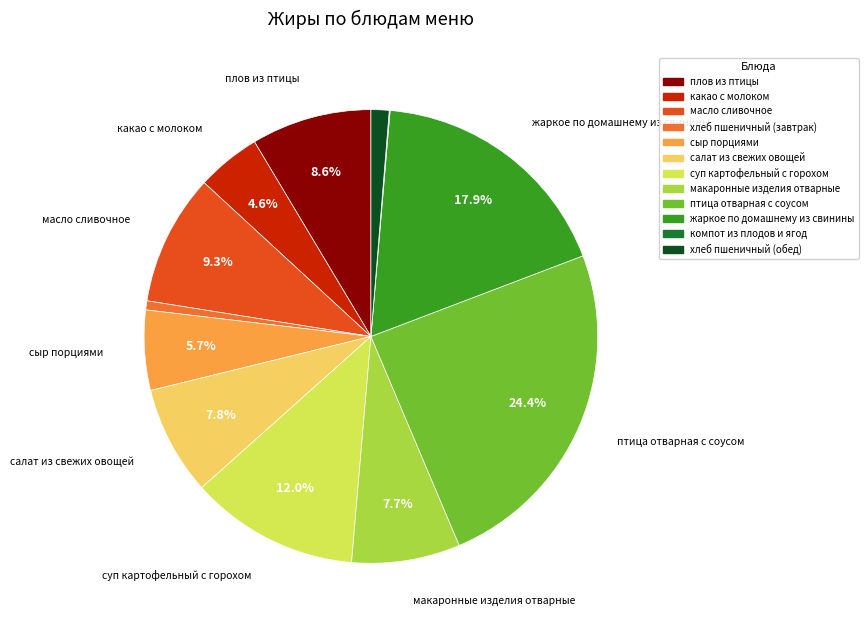

Between какао с молоком and хлеб пшеничный (завтрак), which is larger?

какао с молоком